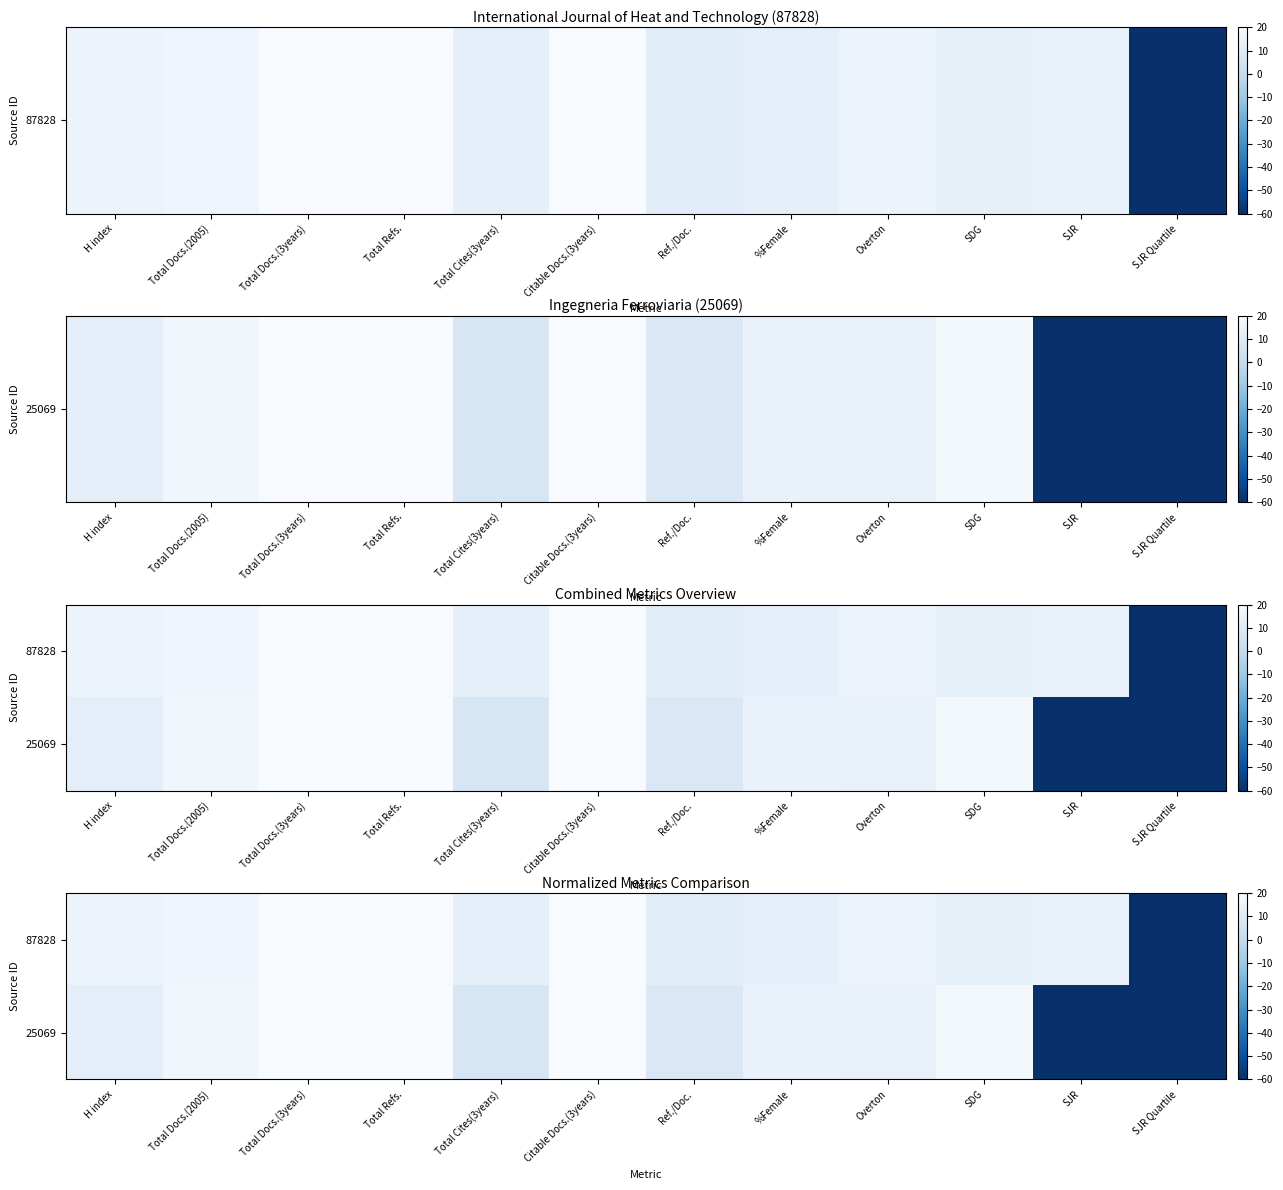

List the labels in order of 87828 value, largest first.

Total Refs., Total Docs.(3years), Citable Docs.(3years), Total Docs.(2005), H index, Overton, SJR, SDG, %Female, Total Cites(3years), Ref./Doc., SJR Quartile